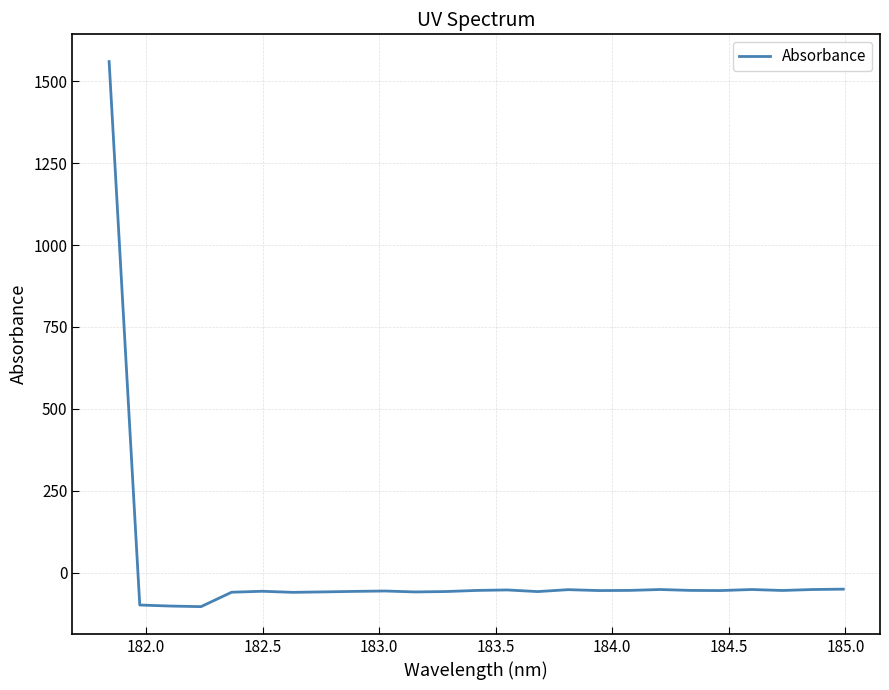

What is the minimum value shown in the chart?

-103.7